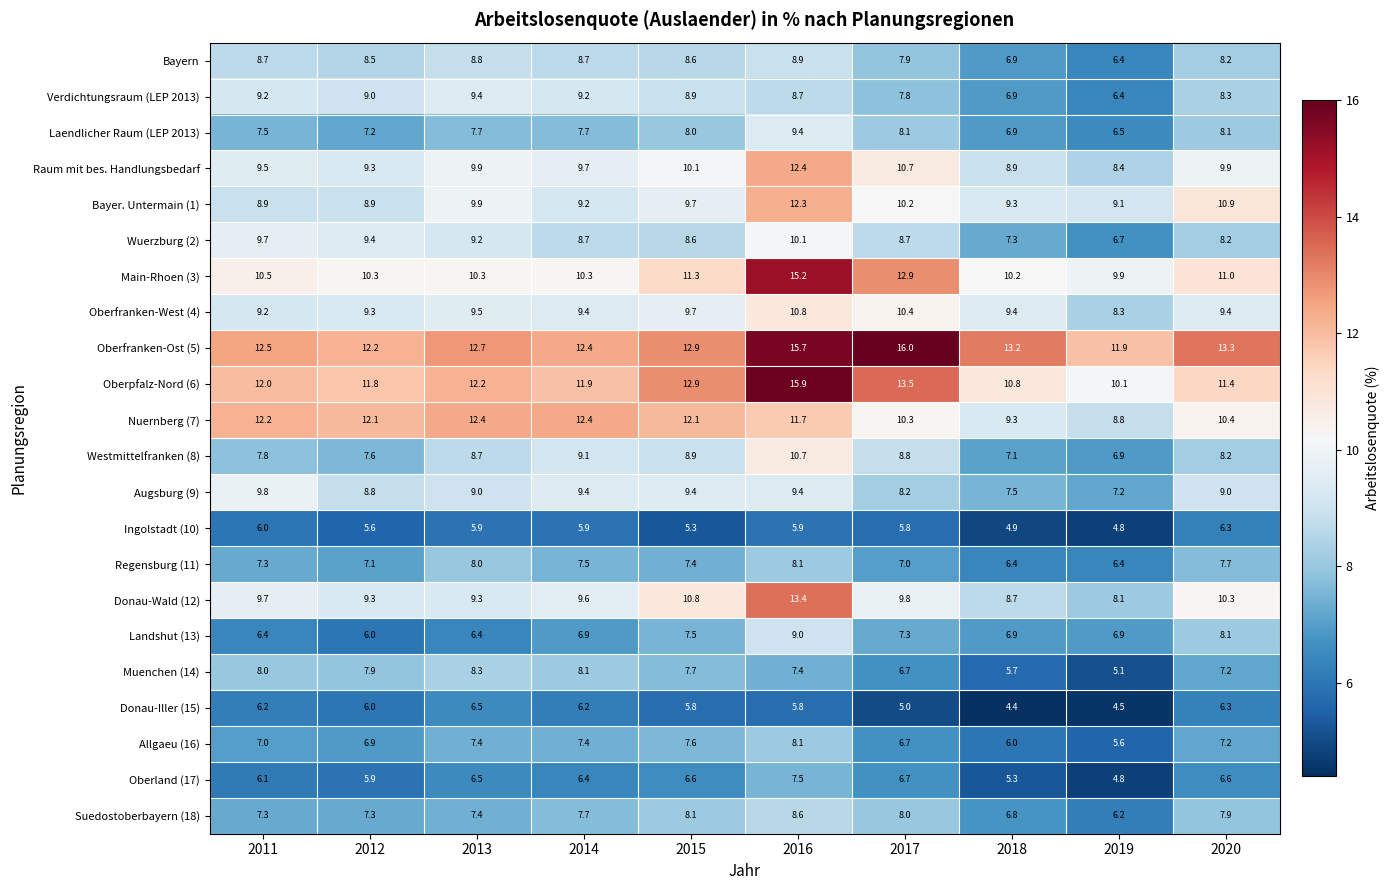

The Donau-Wald (12) series shows 12.7 at 2014. True or false?

False